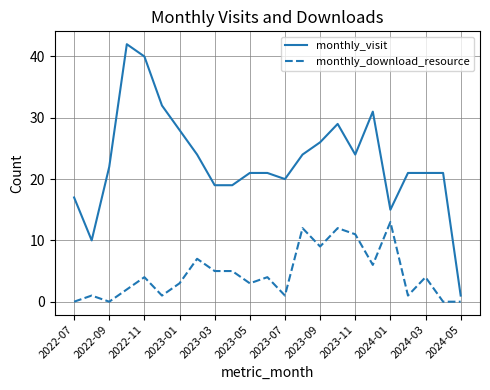

What is the average value of the monthly_visit series?

23